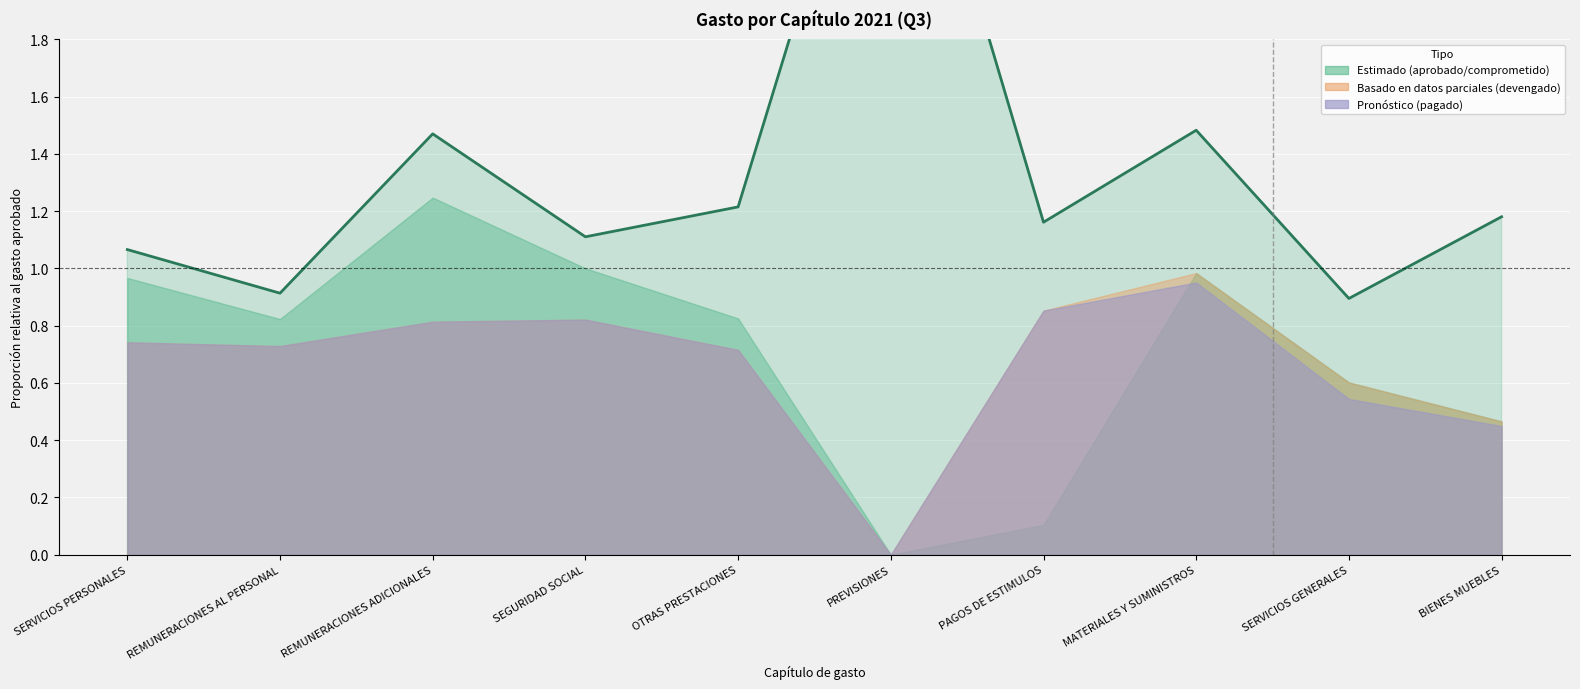

What is the difference between the maximum and minimum values?

2.1